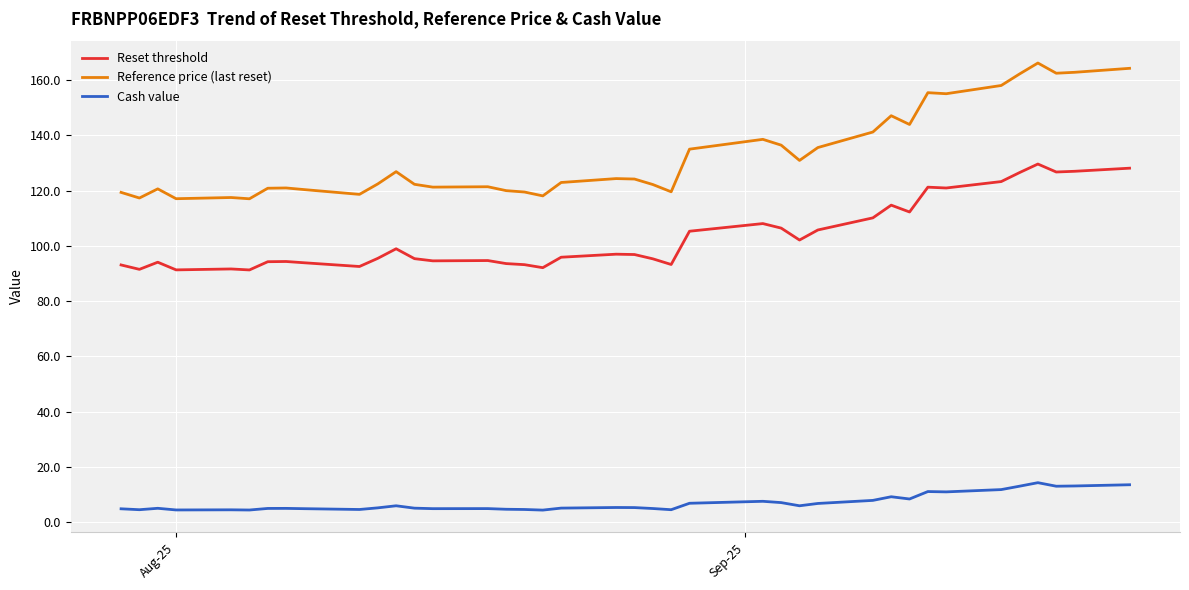

What are all the series names shown in the legend?

Reset threshold, Reference price (last reset), Cash value